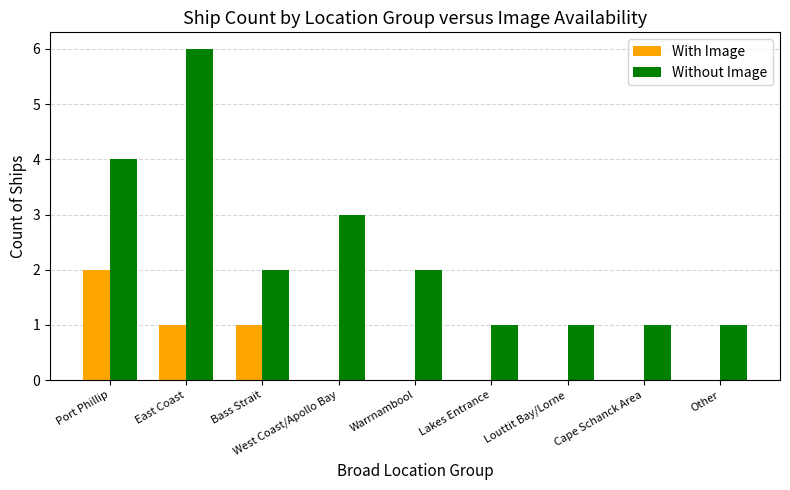

What is the difference between the Without Image values at Bass Strait and Lakes Entrance?

1